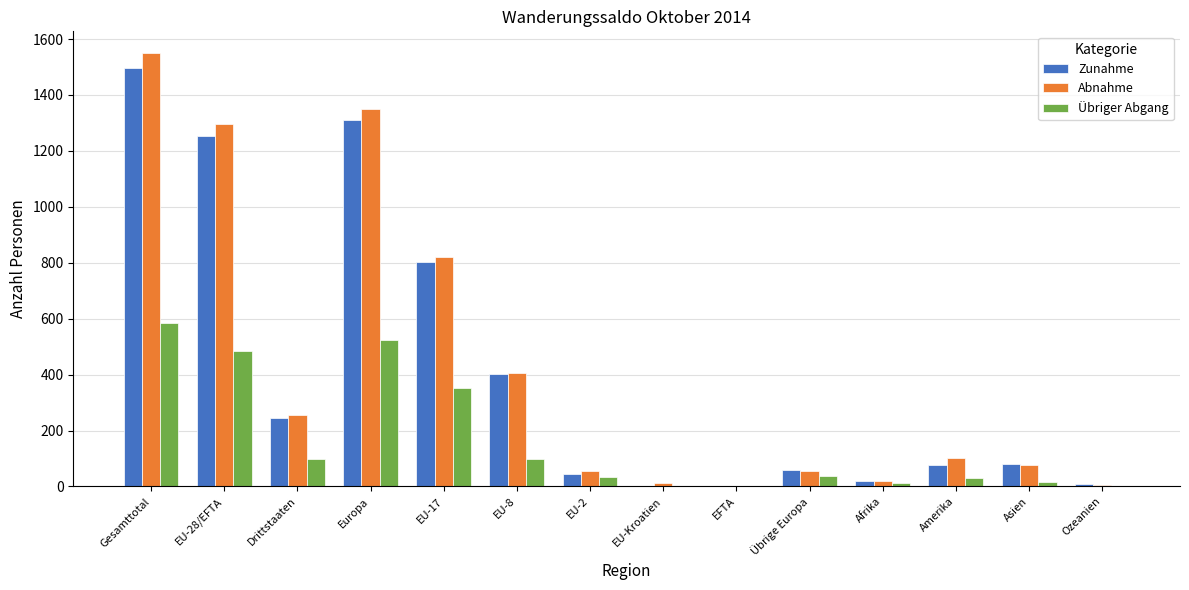

What is the spread (max minus min) of values at Europa?

827